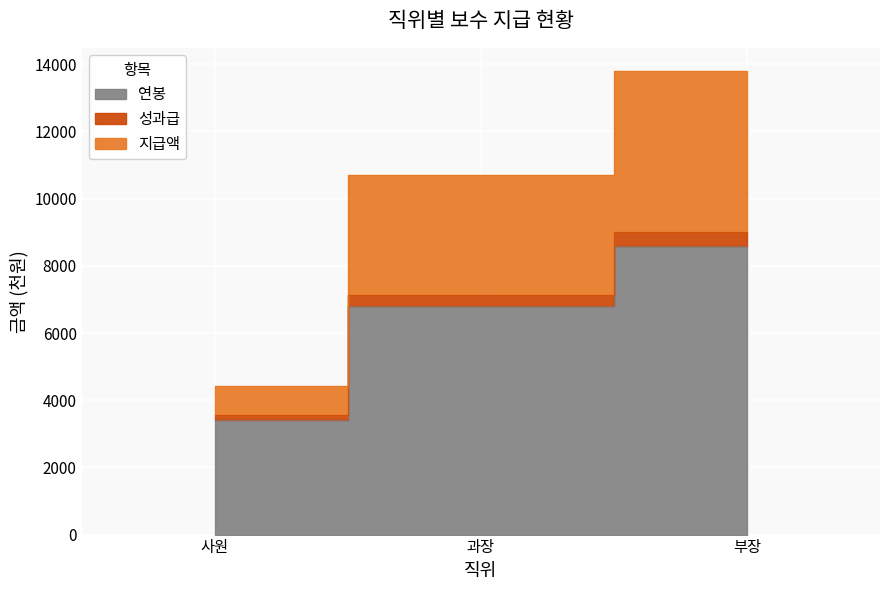

The 성과급 series shows 6342 at 사원. True or false?

False